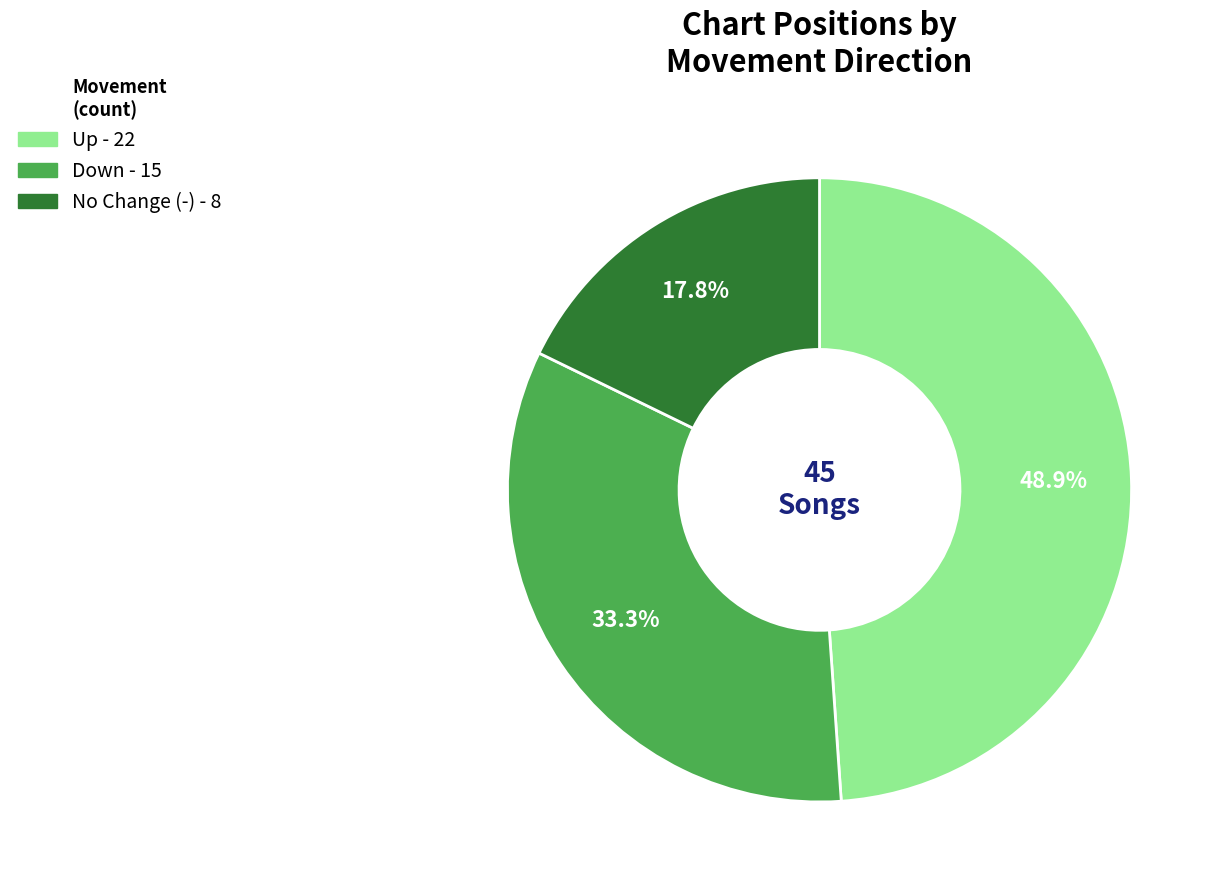

Is there a majority slice in this chart?

No